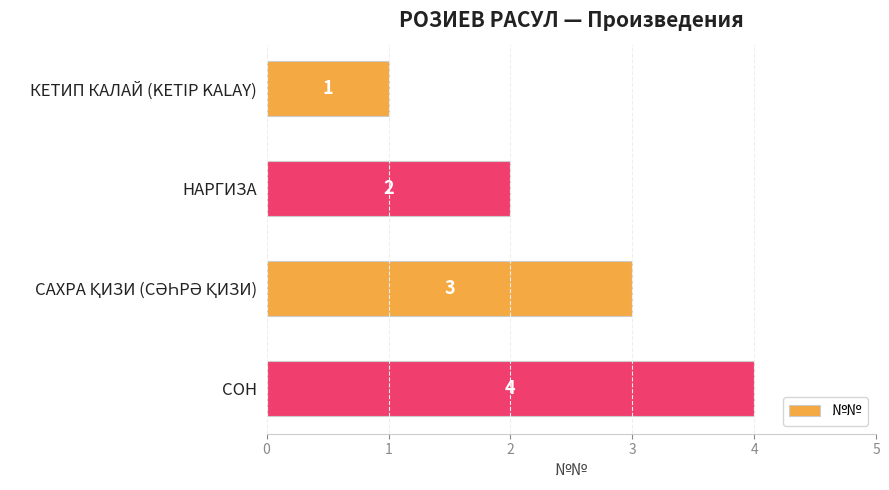

What is the smallest value displayed?

1